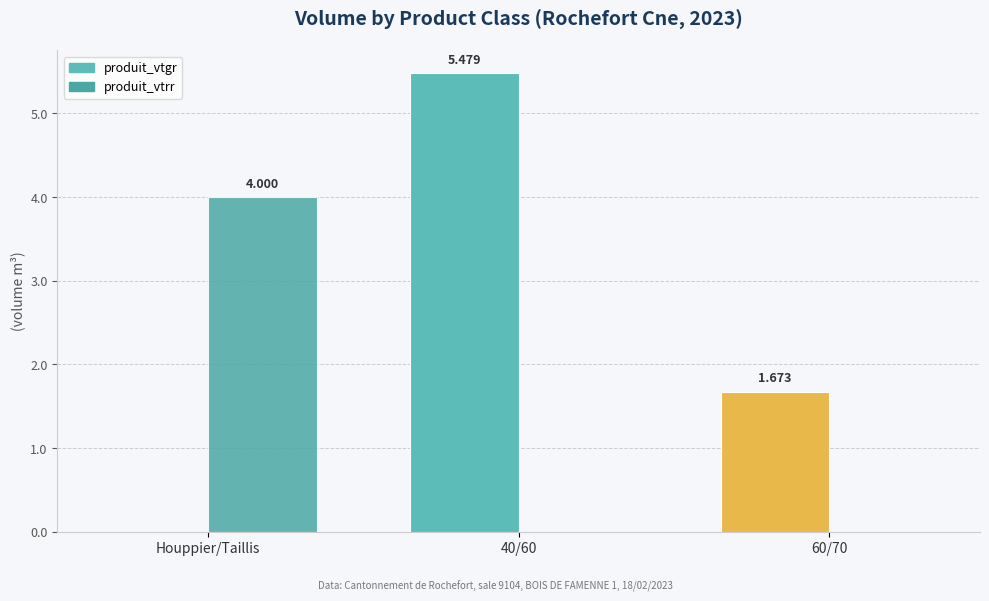

What is the total value across all series at Houppier/Taillis?

4.0